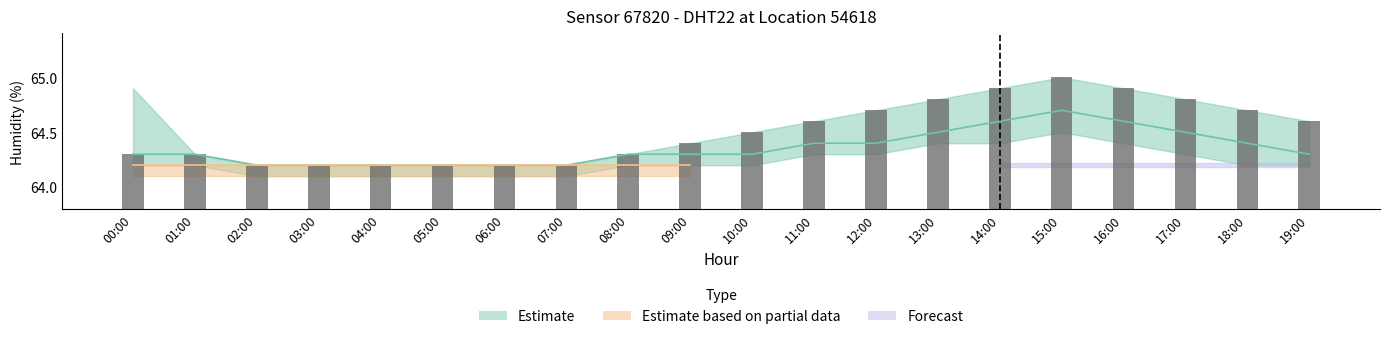

What is the minimum value shown in the chart?

64.2